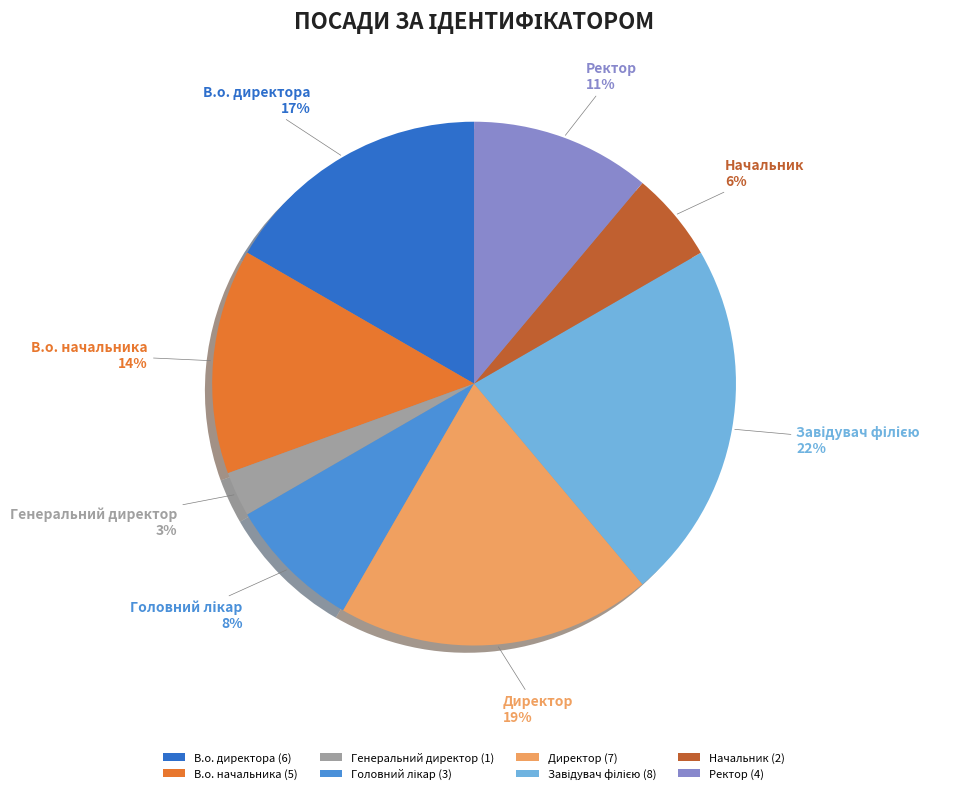

Does Директор represent more than half of the total?

No